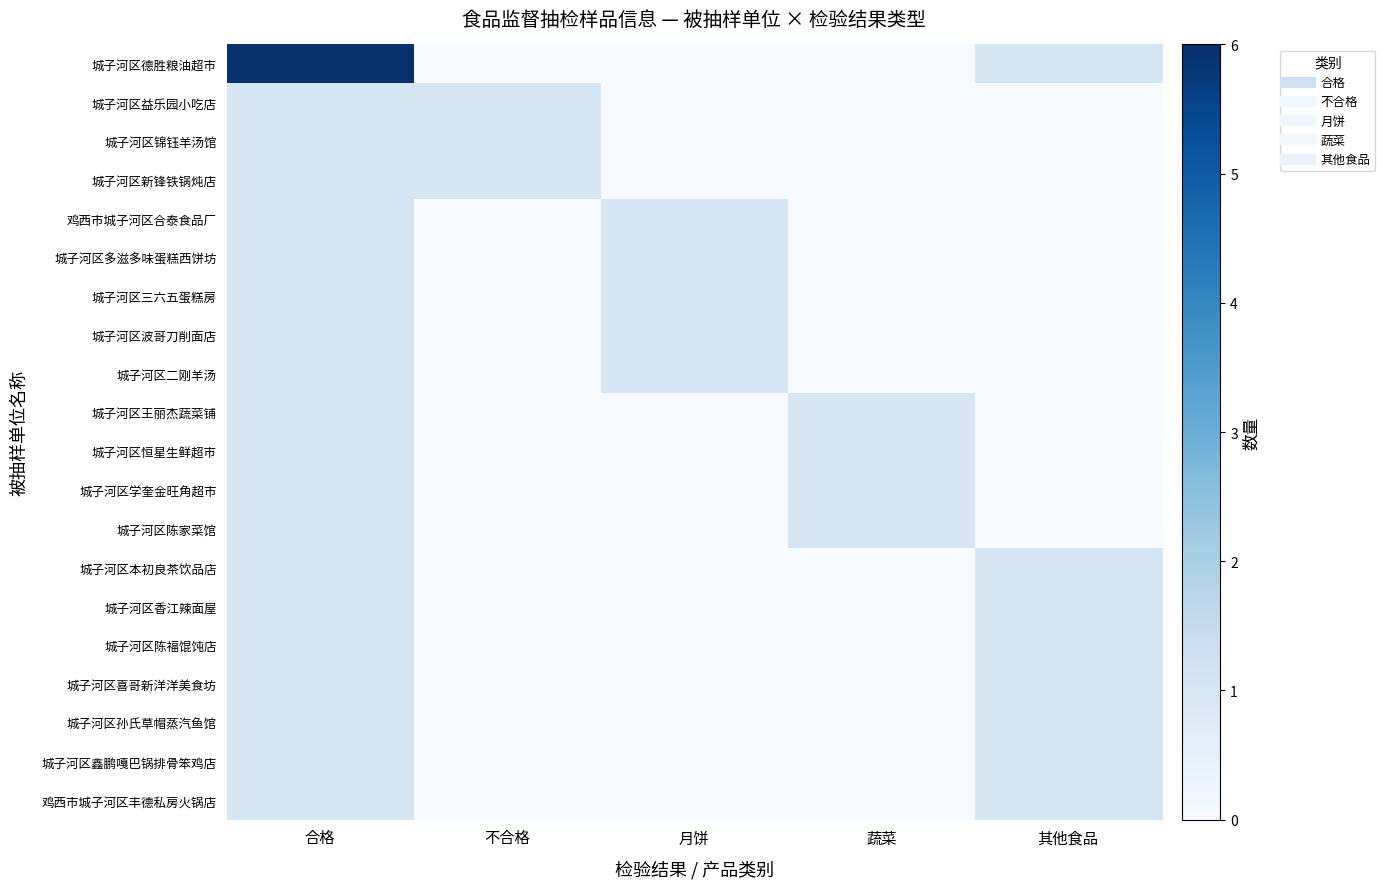

Reading right to left, what are all the values shown in this chart?

城子河区德胜粮油超市: 其他食品=1	蔬菜=0	月饼=0	不合格=0	合格=6
城子河区益乐园小吃店: 其他食品=0	蔬菜=0	月饼=0	不合格=1	合格=1
城子河区锦钰羊汤馆: 其他食品=0	蔬菜=0	月饼=0	不合格=1	合格=1
城子河区新锋铁锅炖店: 其他食品=0	蔬菜=0	月饼=0	不合格=1	合格=1
鸡西市城子河区合泰食品厂: 其他食品=0	蔬菜=0	月饼=1	不合格=0	合格=1
城子河区多滋多味蛋糕西饼坊: 其他食品=0	蔬菜=0	月饼=1	不合格=0	合格=1
城子河区三六五蛋糕房: 其他食品=0	蔬菜=0	月饼=1	不合格=0	合格=1
城子河区波哥刀削面店: 其他食品=0	蔬菜=0	月饼=1	不合格=0	合格=1
城子河区二刚羊汤: 其他食品=0	蔬菜=0	月饼=1	不合格=0	合格=1
城子河区王丽杰蔬菜铺: 其他食品=0	蔬菜=1	月饼=0	不合格=0	合格=1
城子河区恒星生鲜超市: 其他食品=0	蔬菜=1	月饼=0	不合格=0	合格=1
城子河区学奎金旺角超市: 其他食品=0	蔬菜=1	月饼=0	不合格=0	合格=1
城子河区陈家菜馆: 其他食品=0	蔬菜=1	月饼=0	不合格=0	合格=1
城子河区本初良茶饮品店: 其他食品=1	蔬菜=0	月饼=0	不合格=0	合格=1
城子河区香江辣面屋: 其他食品=1	蔬菜=0	月饼=0	不合格=0	合格=1
城子河区陈福馄饨店: 其他食品=1	蔬菜=0	月饼=0	不合格=0	合格=1
城子河区喜哥新洋洋美食坊: 其他食品=1	蔬菜=0	月饼=0	不合格=0	合格=1
城子河区孙氏草帽蒸汽鱼馆: 其他食品=1	蔬菜=0	月饼=0	不合格=0	合格=1
城子河区鑫鹏嘎巴锅排骨笨鸡店: 其他食品=1	蔬菜=0	月饼=0	不合格=0	合格=1
鸡西市城子河区丰德私房火锅店: 其他食品=1	蔬菜=0	月饼=0	不合格=0	合格=1